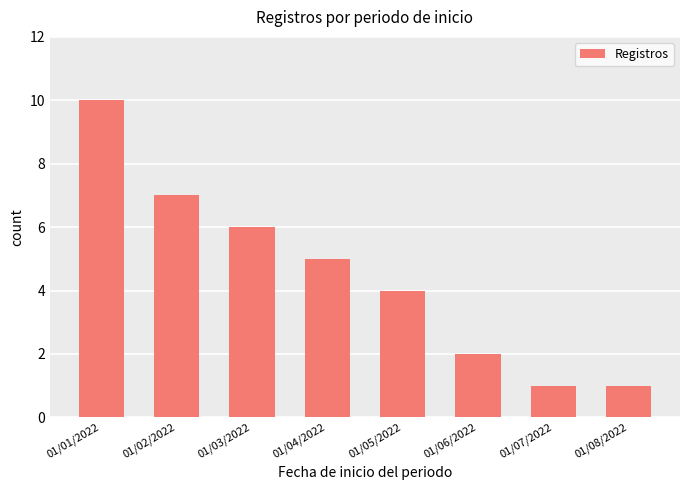

What is the label of the 7th bar from the right?

01/02/2022